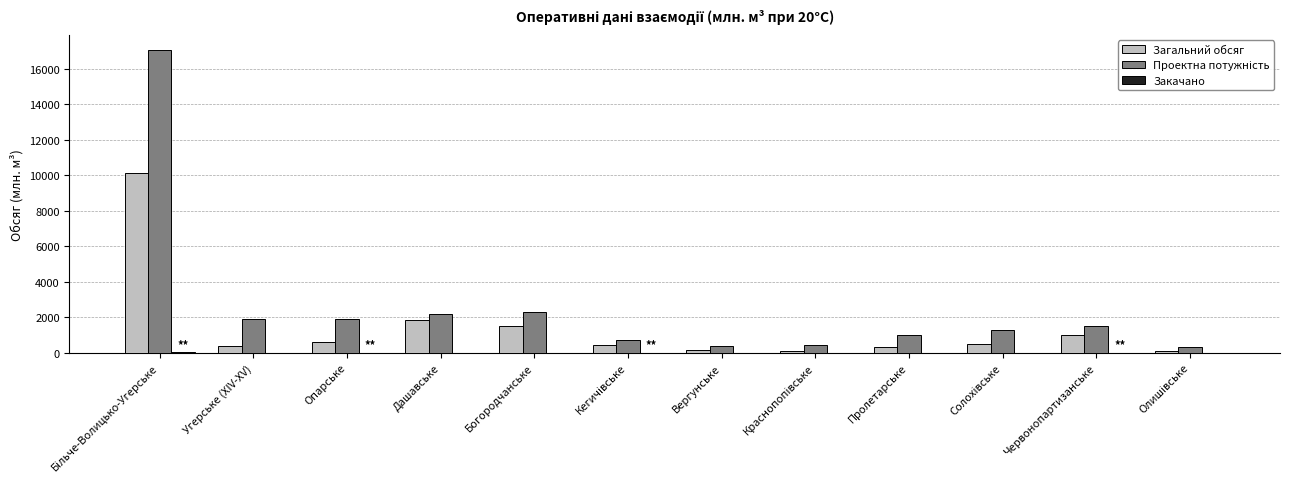

What is the maximum value for Загальний обсяг?

10093.6